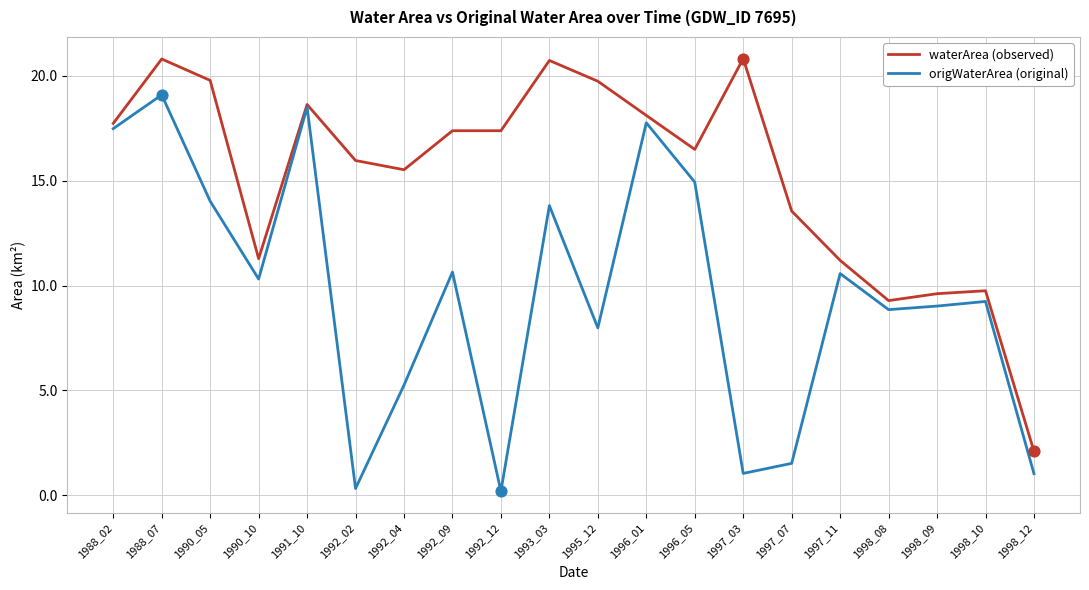

The waterArea (observed) series shows 16.0 at 1992_02. True or false?

True